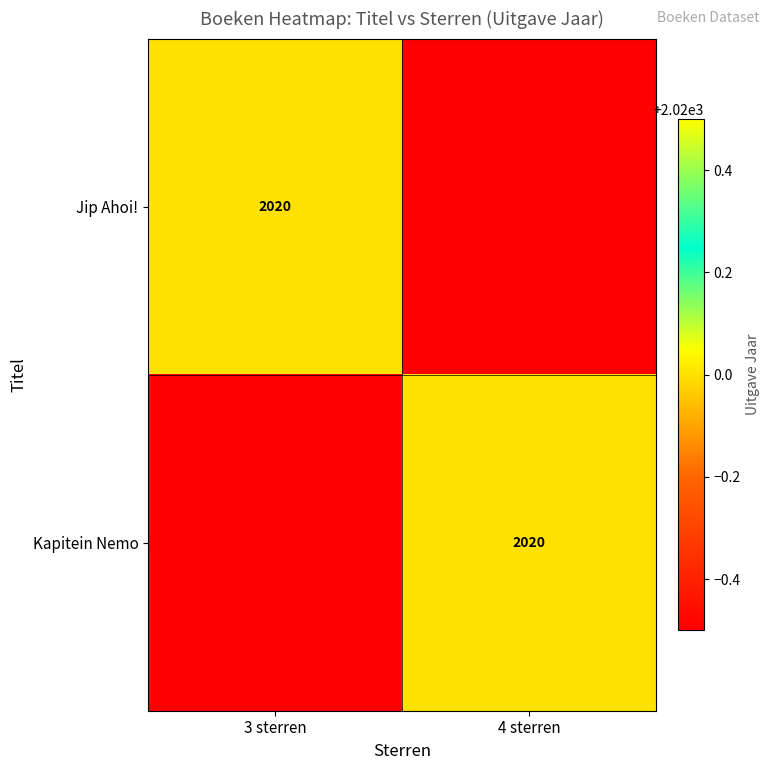

True or false: Jip Ahoi! has a value of 2833 at 3 sterren.

False